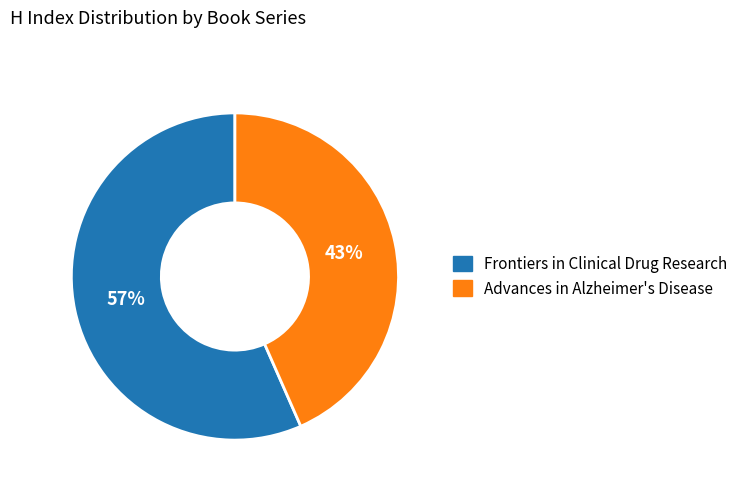

How many segments does this pie chart have?

2